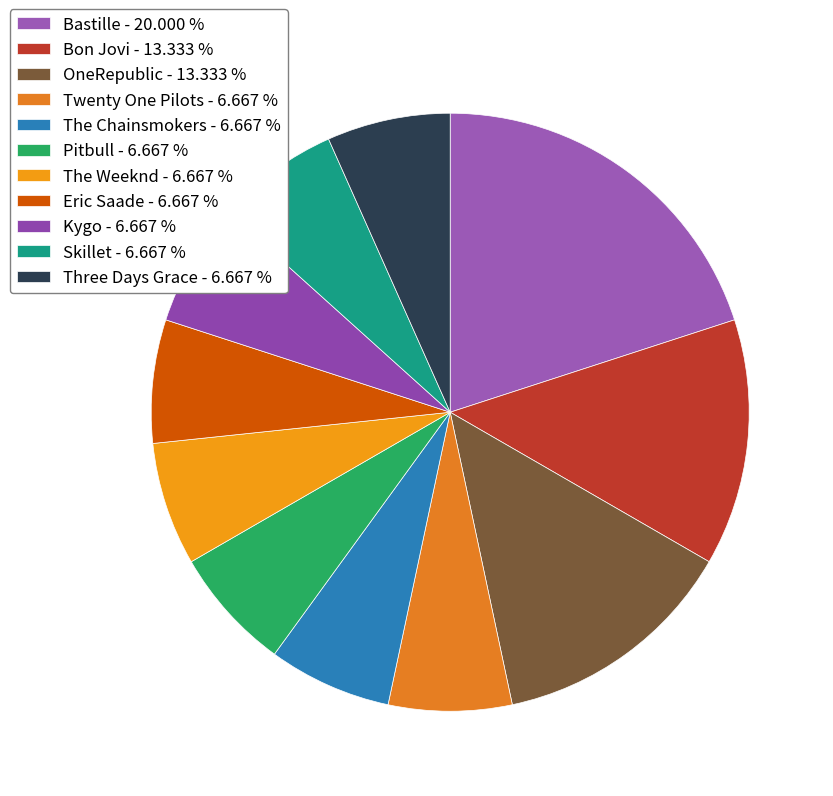

The Skillet slice represents 7% of the pie. True or false?

True